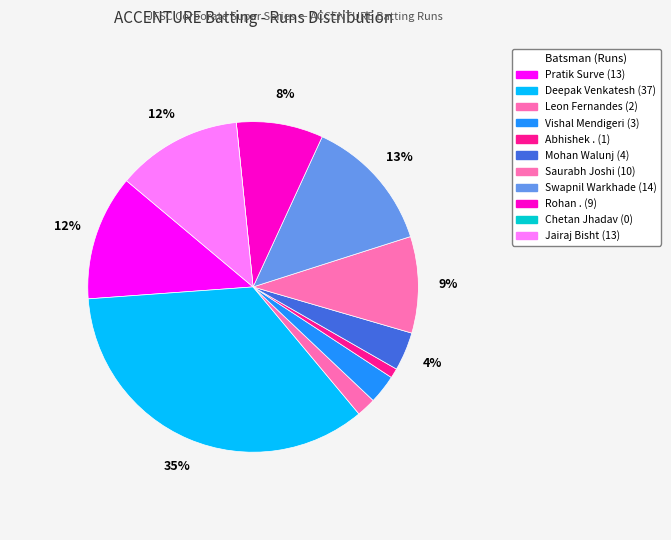

To the nearest percent, what is the difference between the Deepak Venkatesh and Leon Fernandes slice percentages?

33%